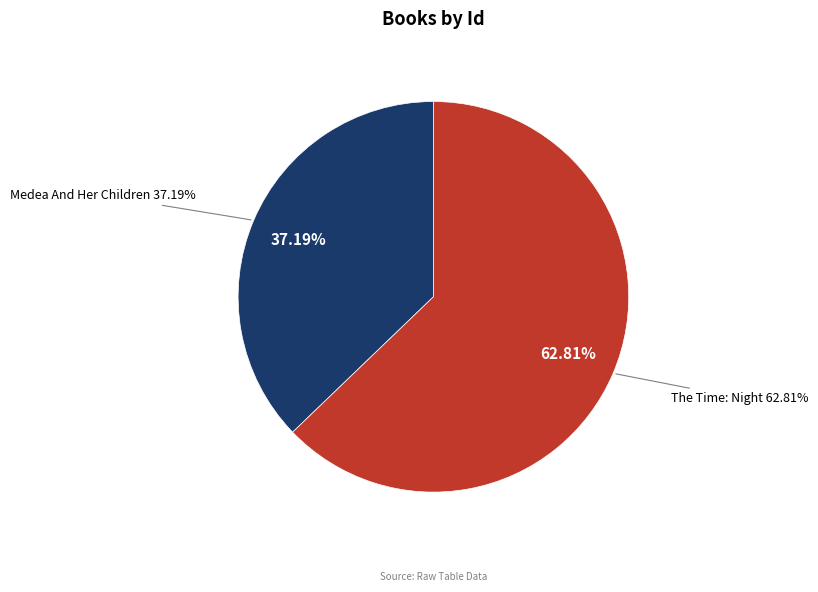

What is the largest slice in the pie chart?

The Time: Night